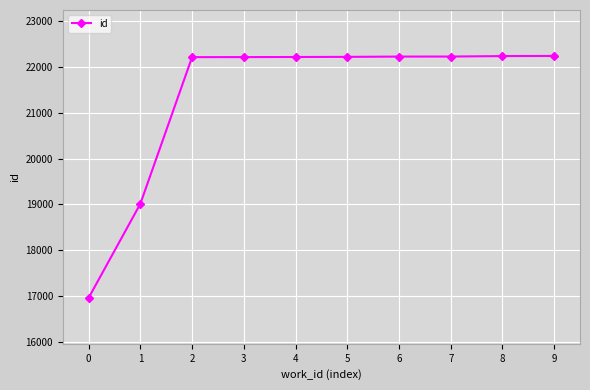

The value at 4 is 22210. True or false?

True